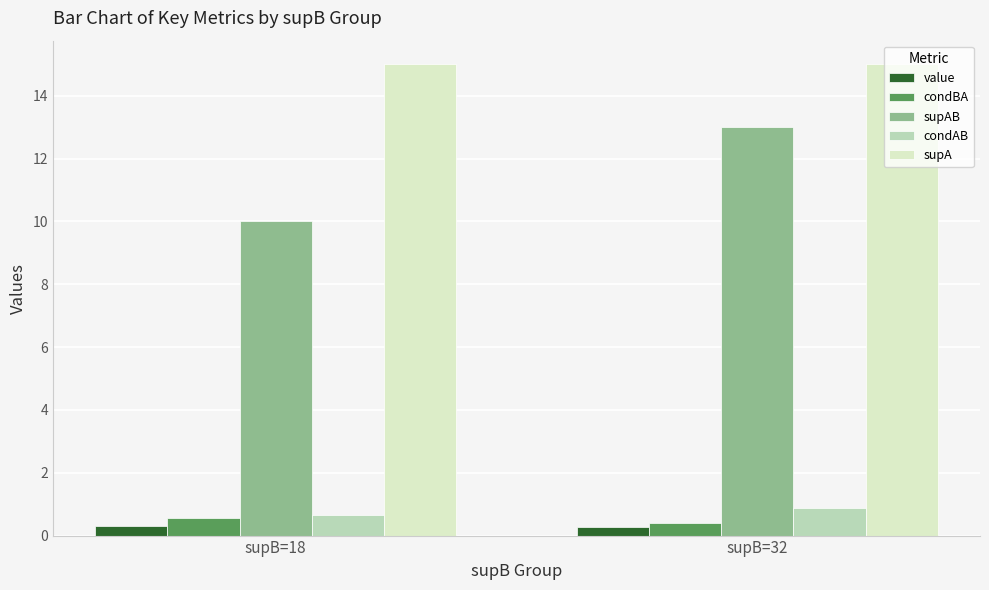

What is the maximum value for supA?

15.0